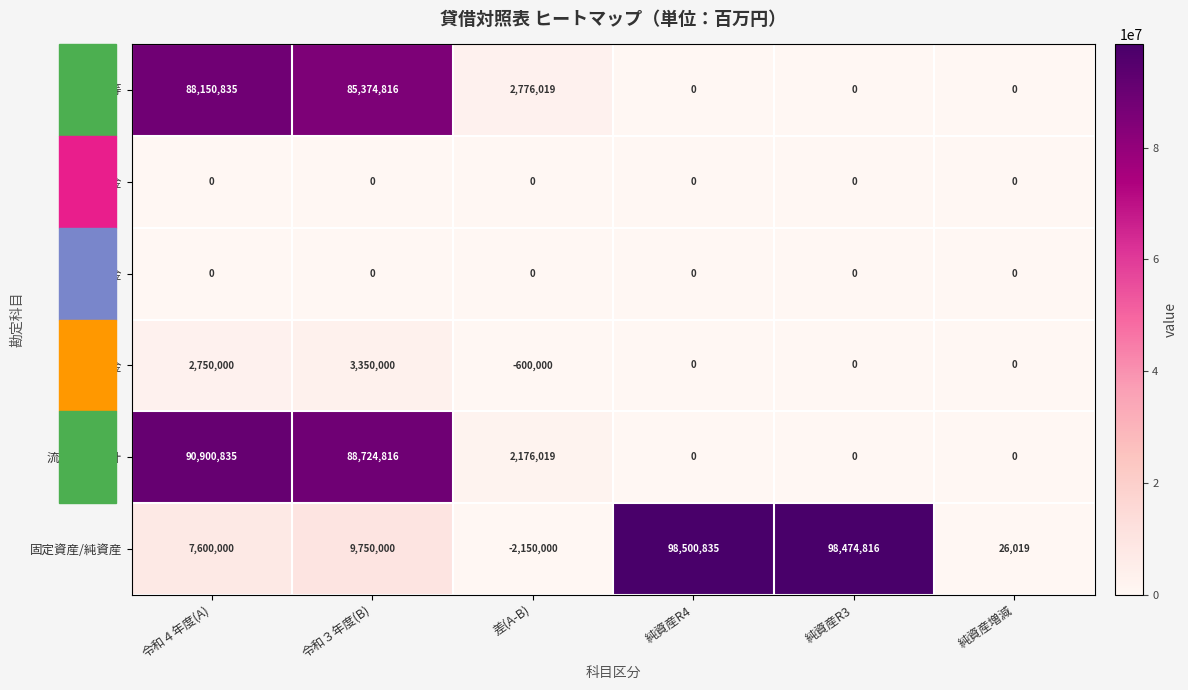

Is it true that 流動資産合計 equals 37096487 at 令和４年度(A)?

False